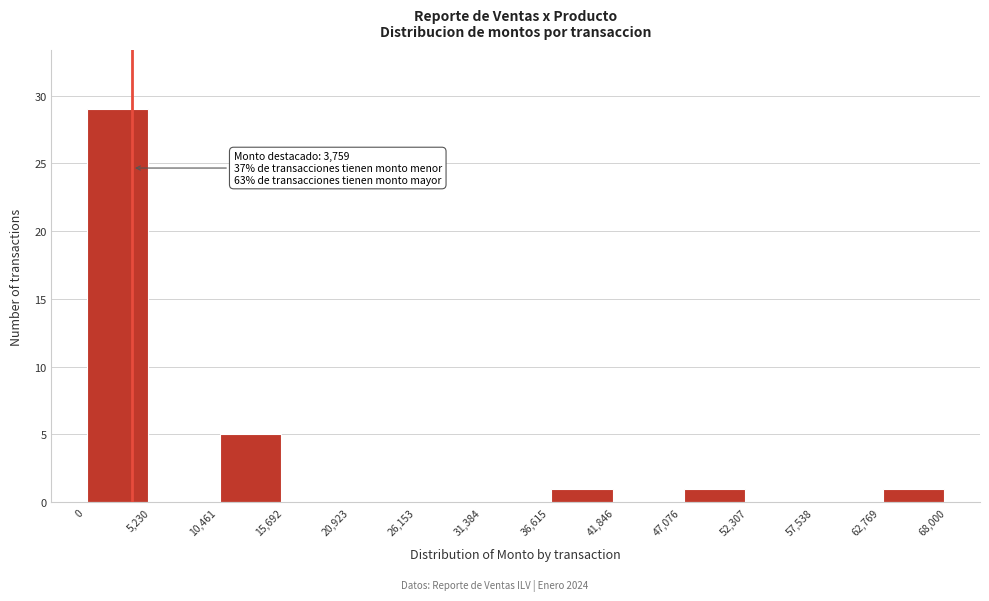

Over which range of the x-axis is the bar tallest?

0 to 5,230